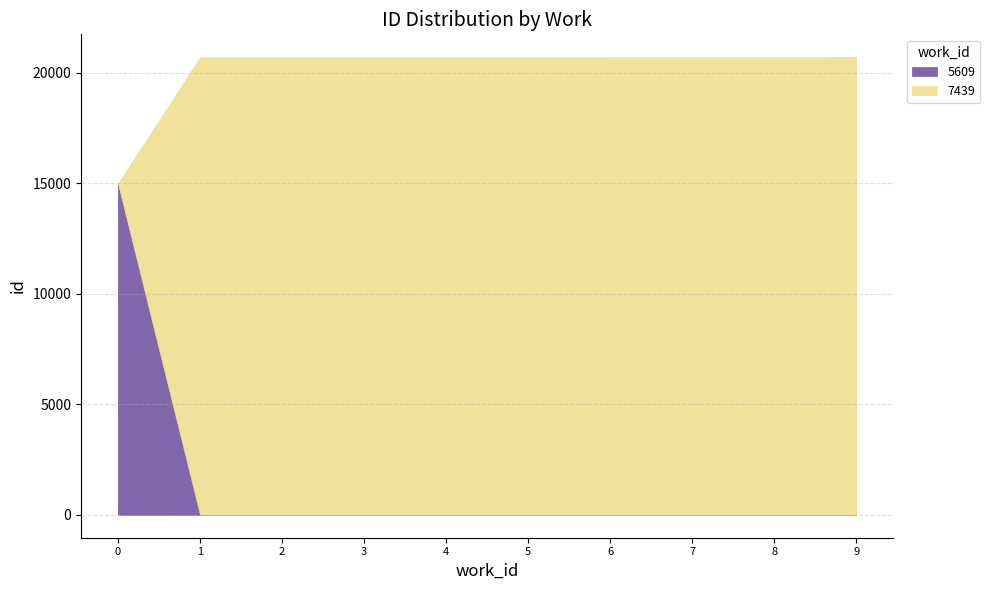

Reading left to right, transcribe all the data shown in this chart.

14984	20698	20699	20700	20701	20702	20703	20704	20705	20706